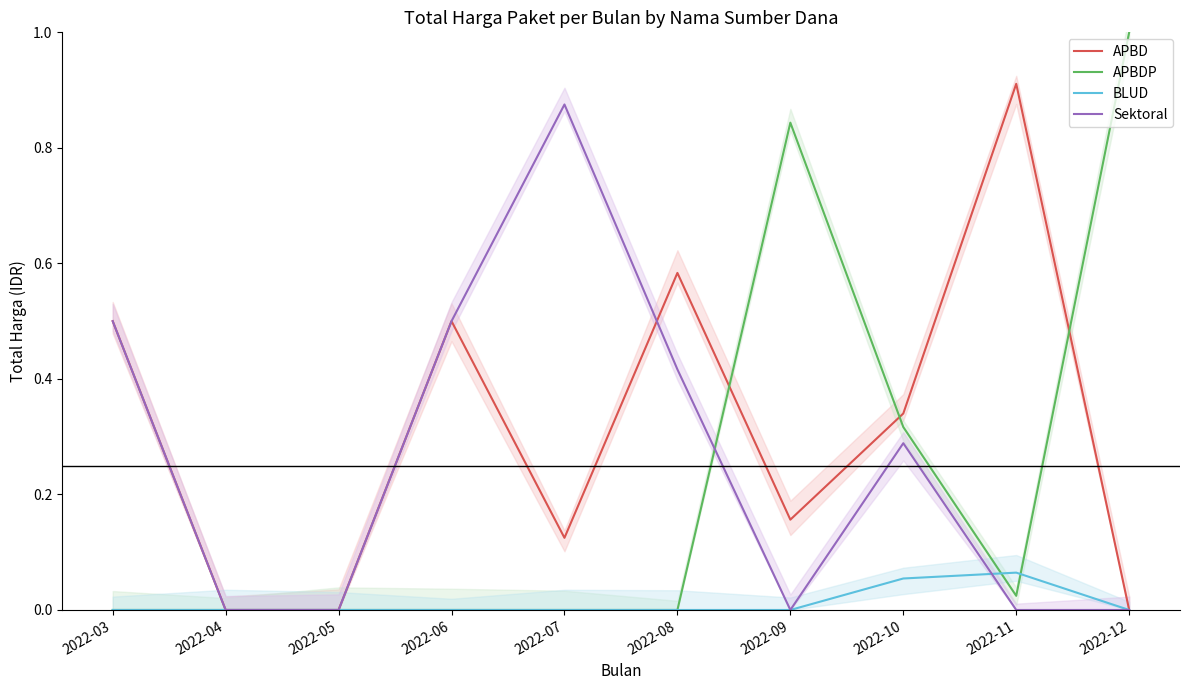

Reading left to right, transcribe all the data shown in this chart.

APBD: 0.5	0.0	0.0	0.5	0.1	0.6	0.2	0.3	0.9	0.0
APBDP: 0.0	0.0	0.0	0.0	0.0	0.0	0.8	0.3	0.0	1.0
BLUD: 0.0	0.0	0.0	0.0	0.0	0.0	0.0	0.1	0.1	0.0
Sektoral: 0.5	0.0	0.0	0.5	0.9	0.4	0.0	0.3	0.0	0.0